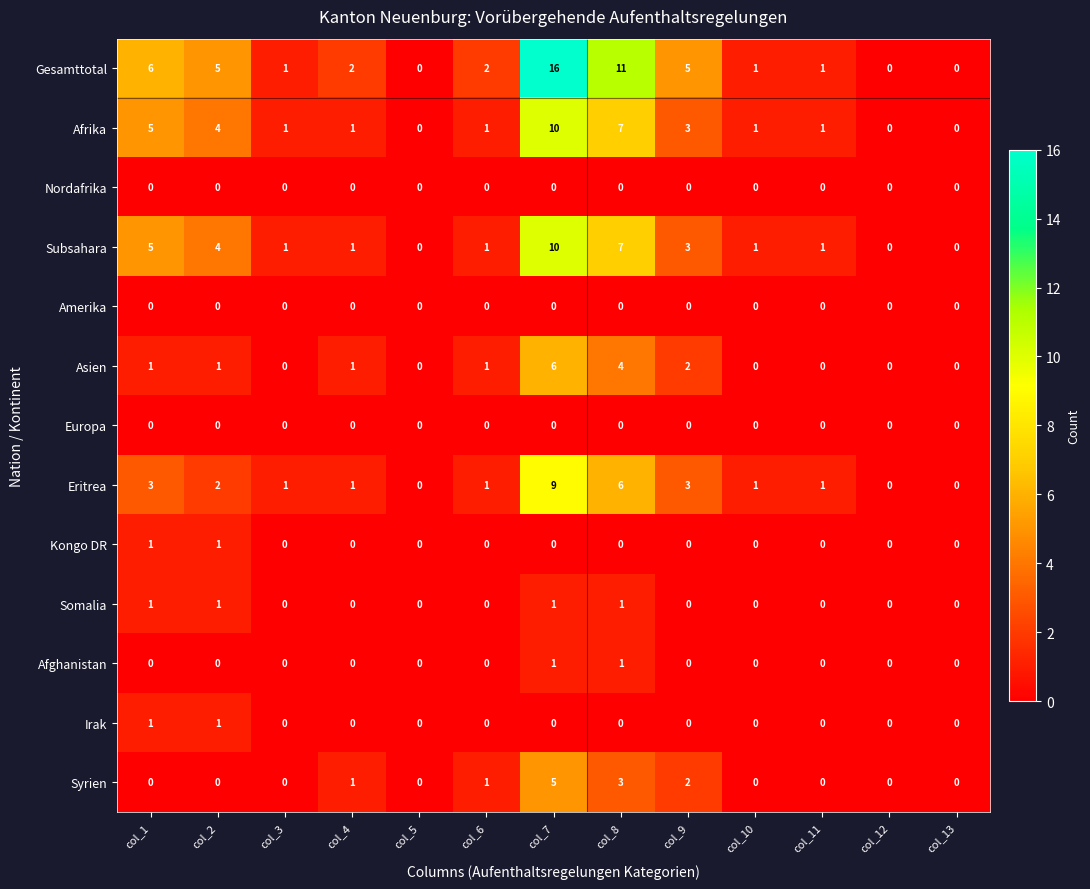

What is the difference between the second highest and second lowest values in the Gesamttotal series?

11